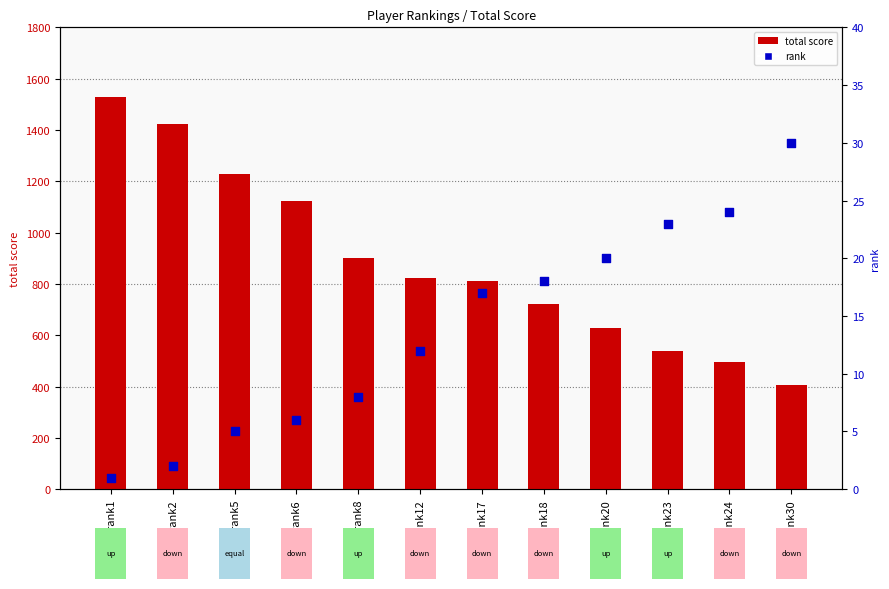

Which series has the largest Y range (max minus min)?

total score